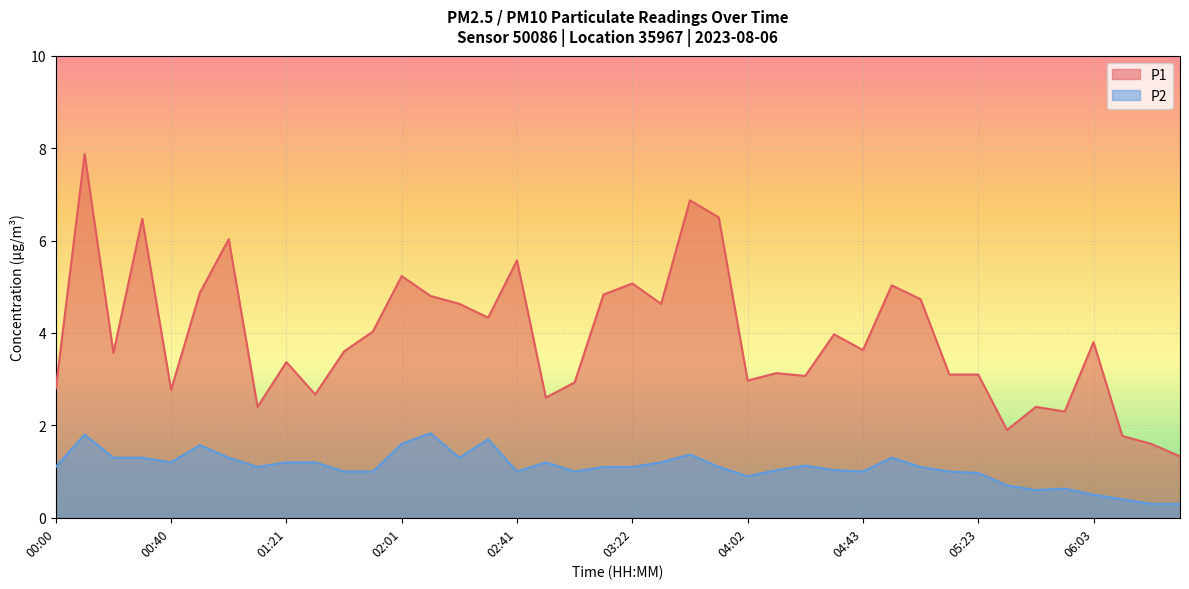

What is the sum of the P1 values at 01:00 and 04:43?

9.7